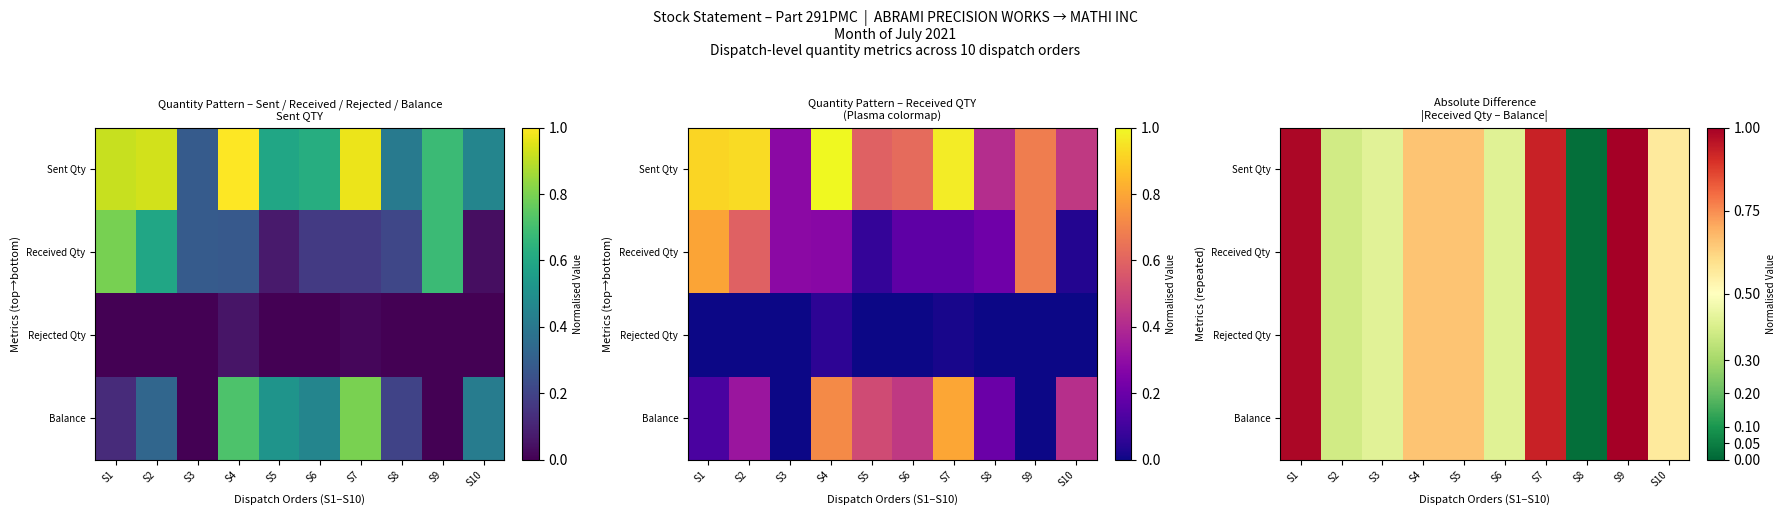

True or false: Balance has a value of 1.0 at S1.

True